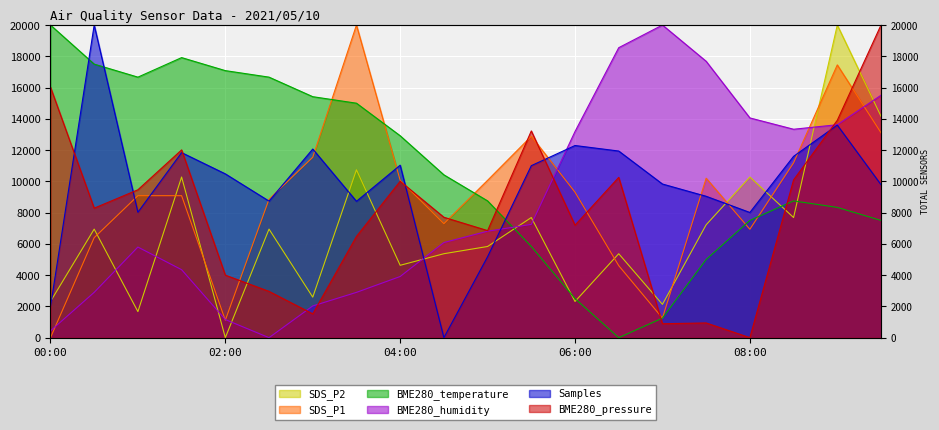

What is the difference between the maximum and minimum values in the BME280_temperature series?

20000.0